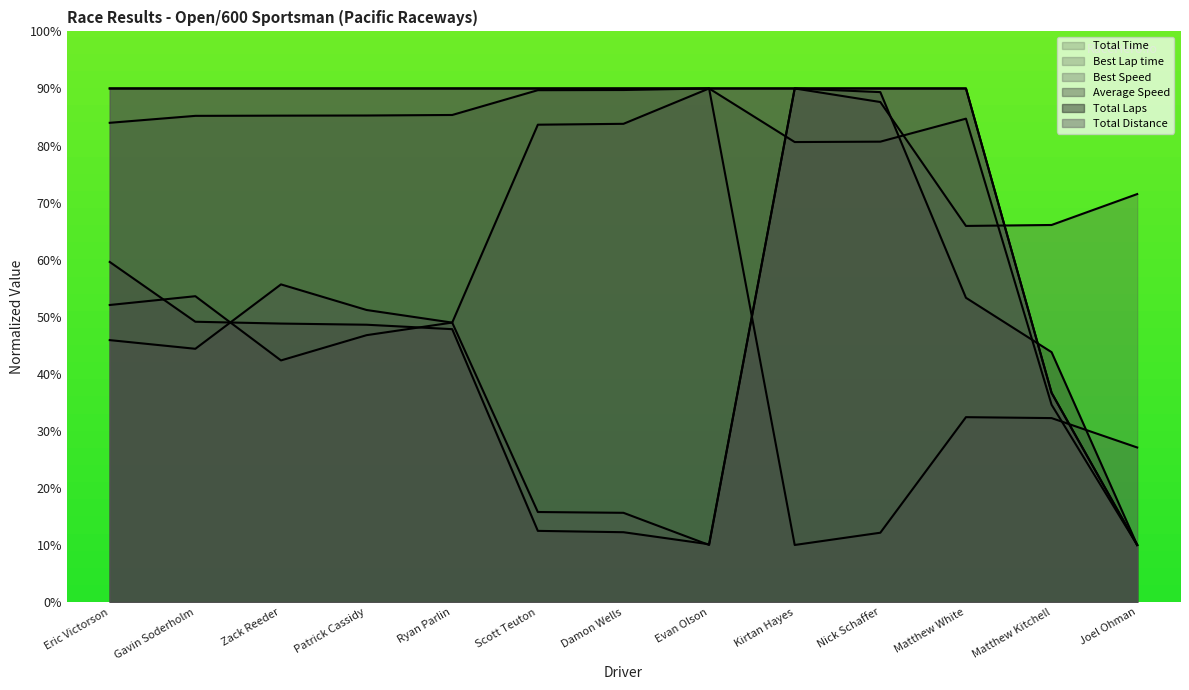

What is the spread (max minus min) of values at Damon Wells?

77.8